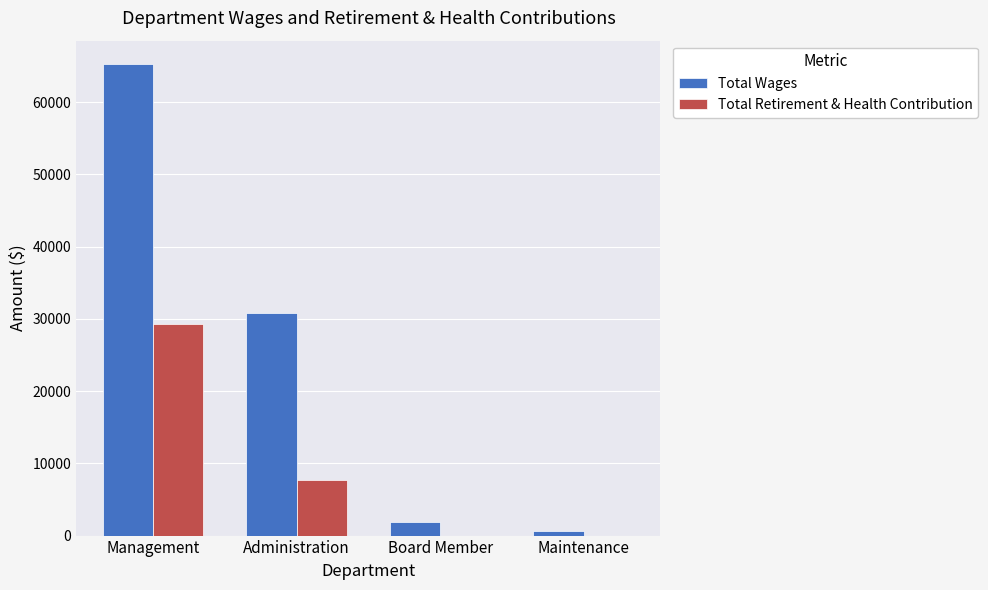

How many series are shown in this chart?

2